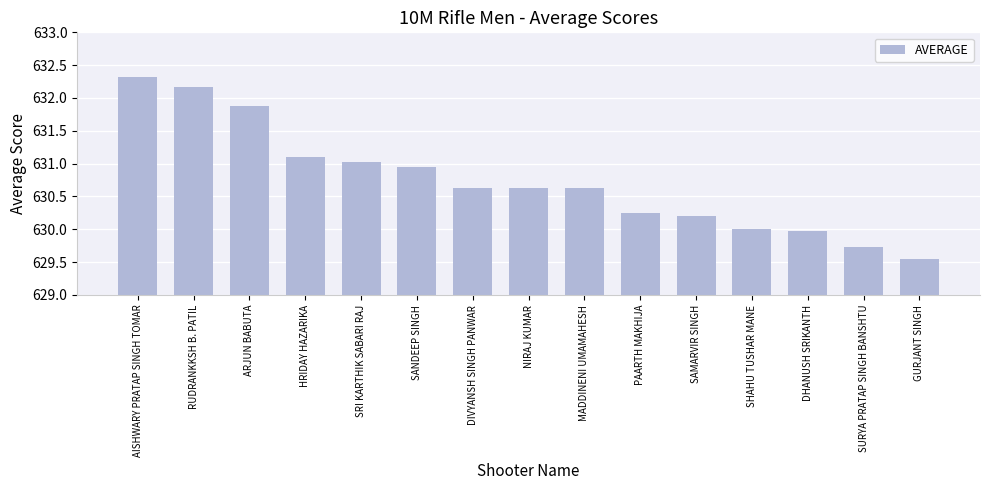

What is the average value?

630.7